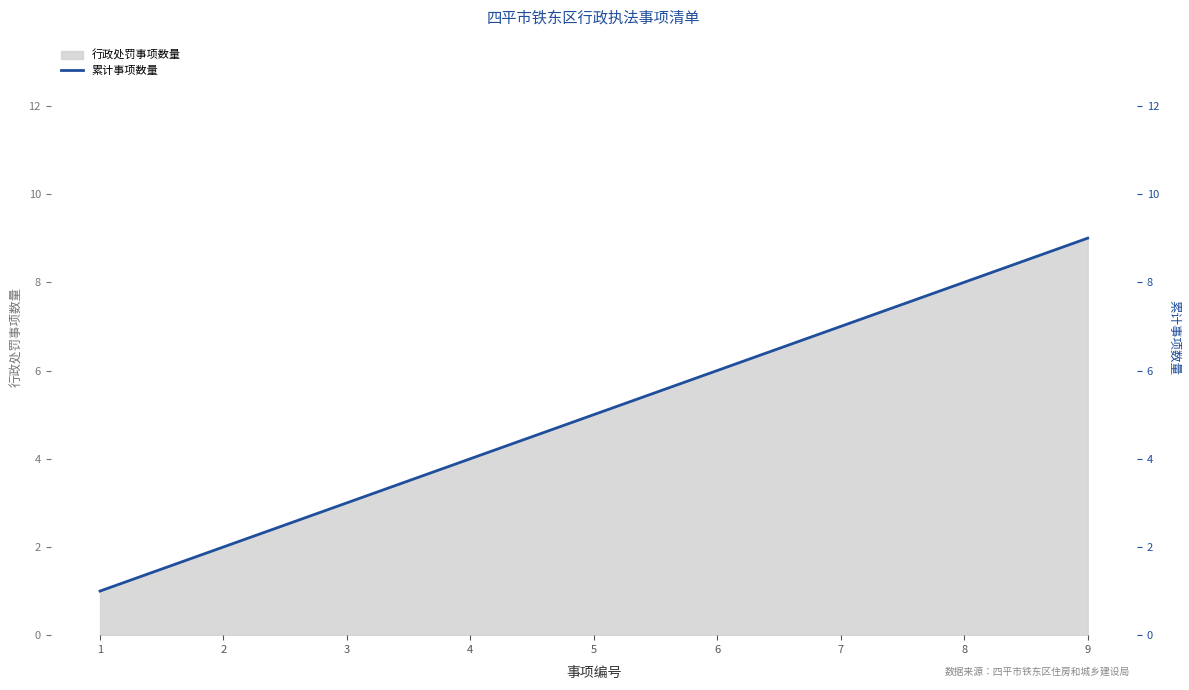

How many lines are shown in the chart?

1